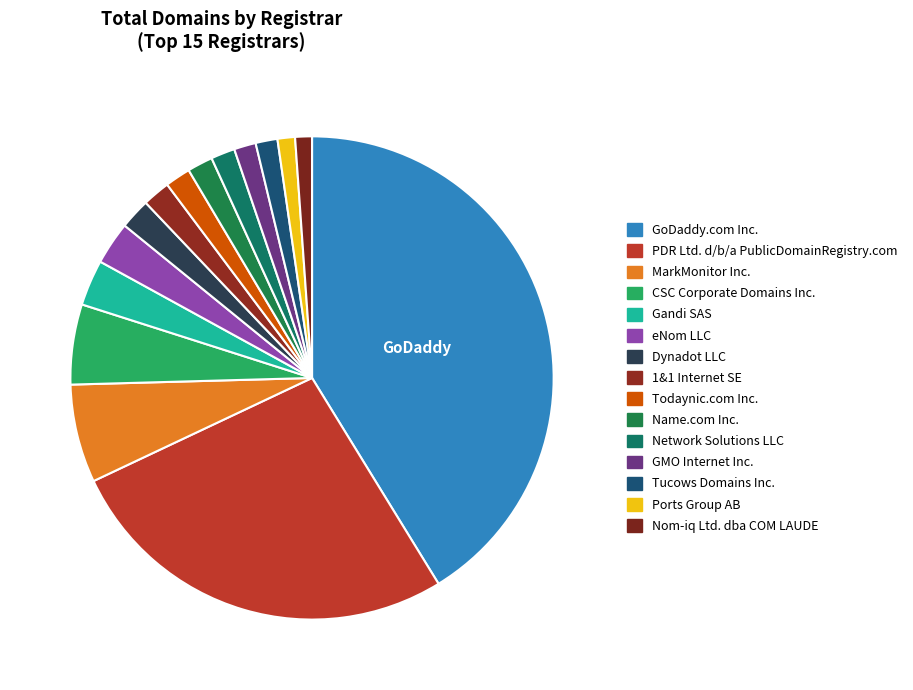

Does Dynadot LLC account for over 50% of the chart?

No